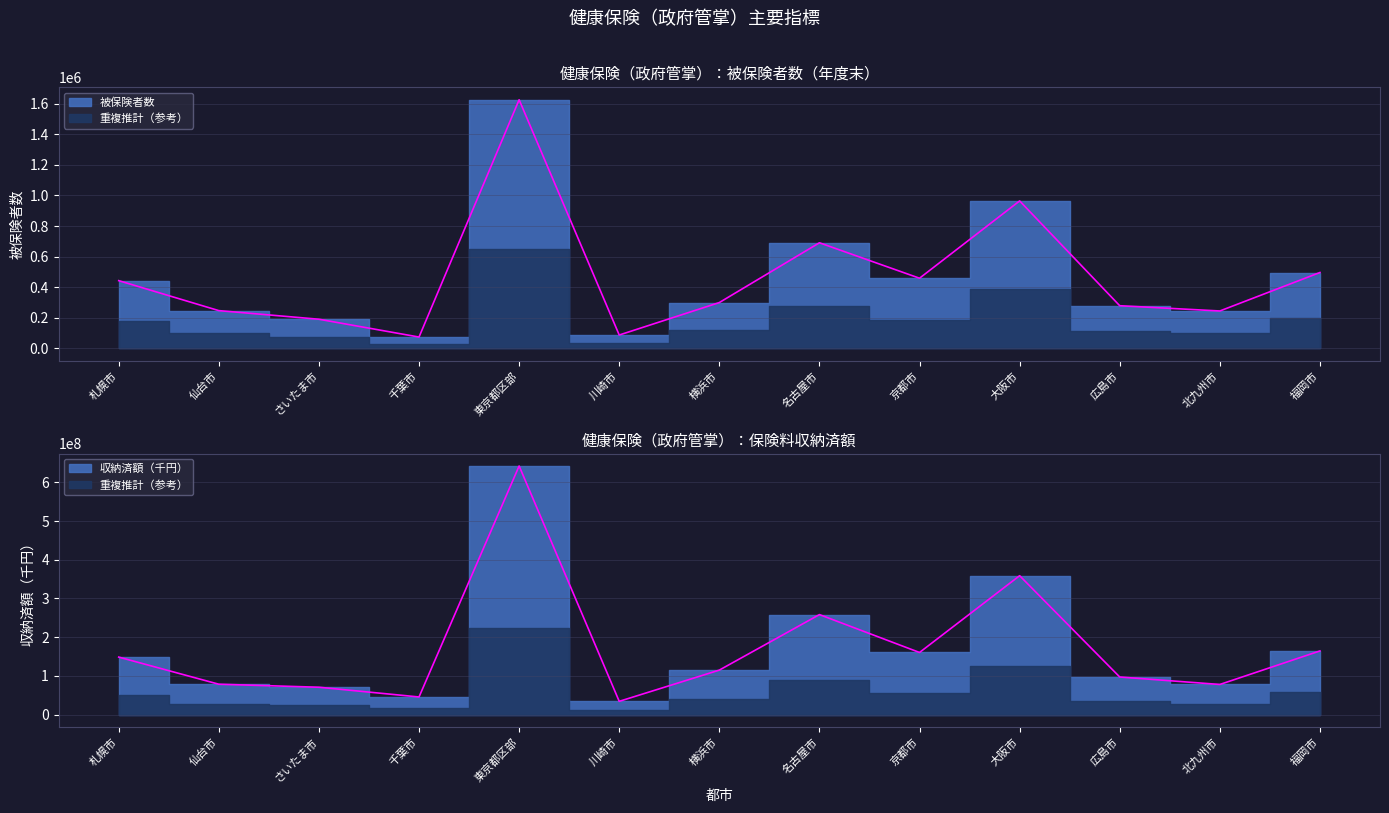

What is the greatest value displayed?

642062512